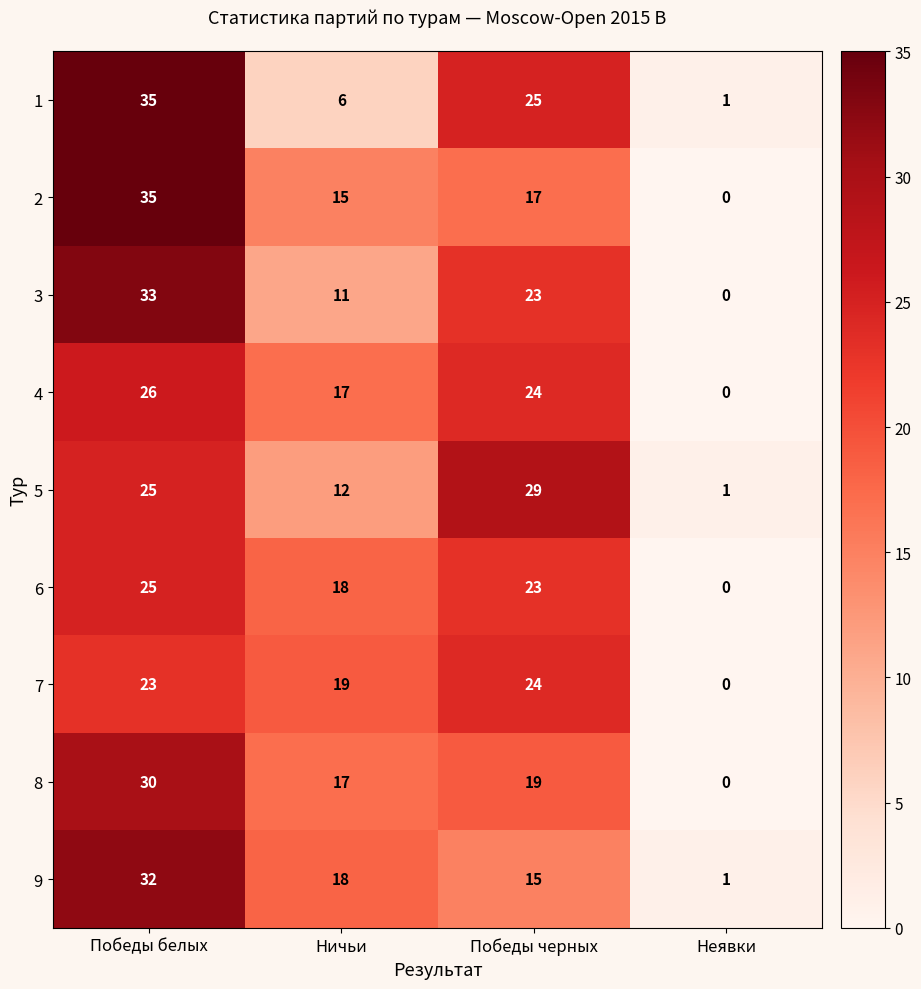

At which category is the sum across all series the highest?

Победы белых